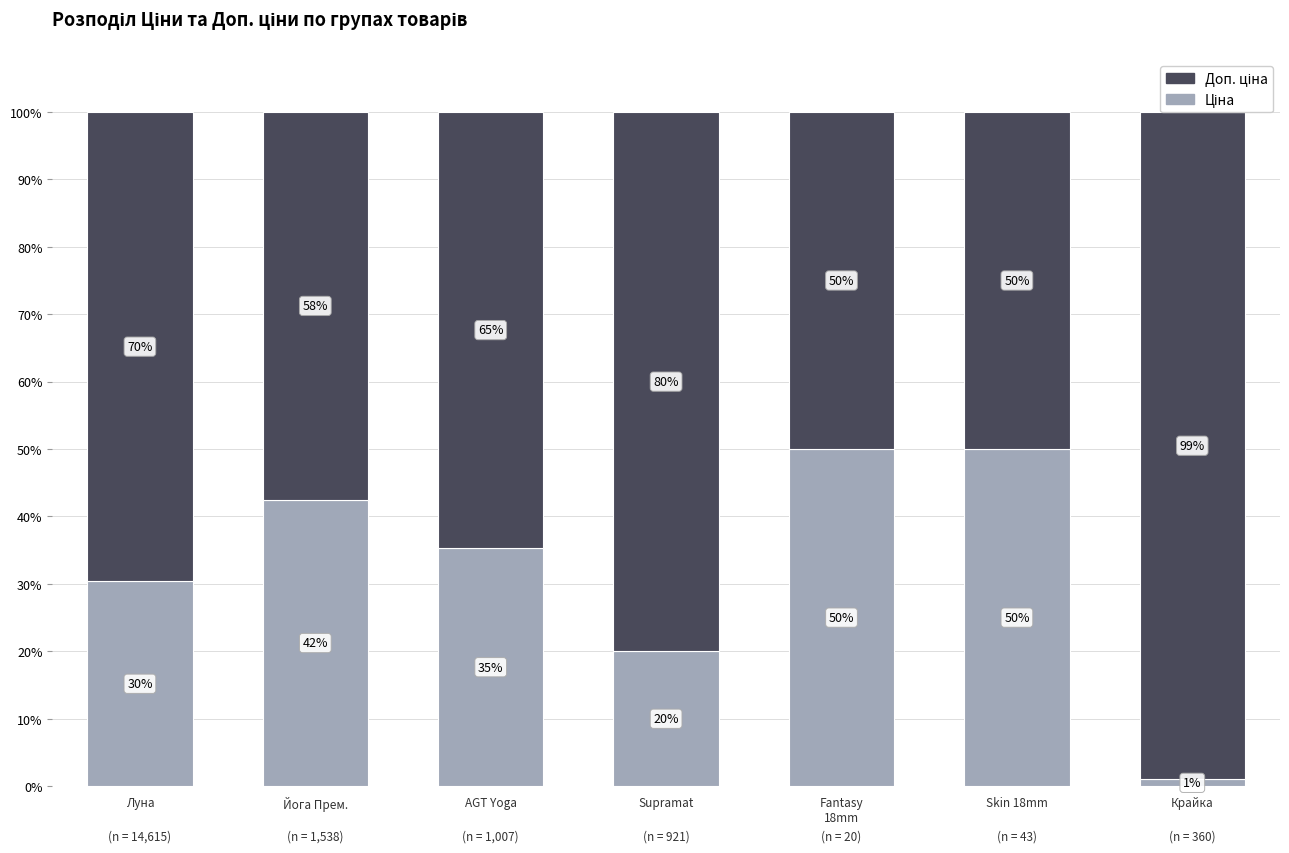

What is the difference between the maximum and minimum values in the Ціна series?

49.0